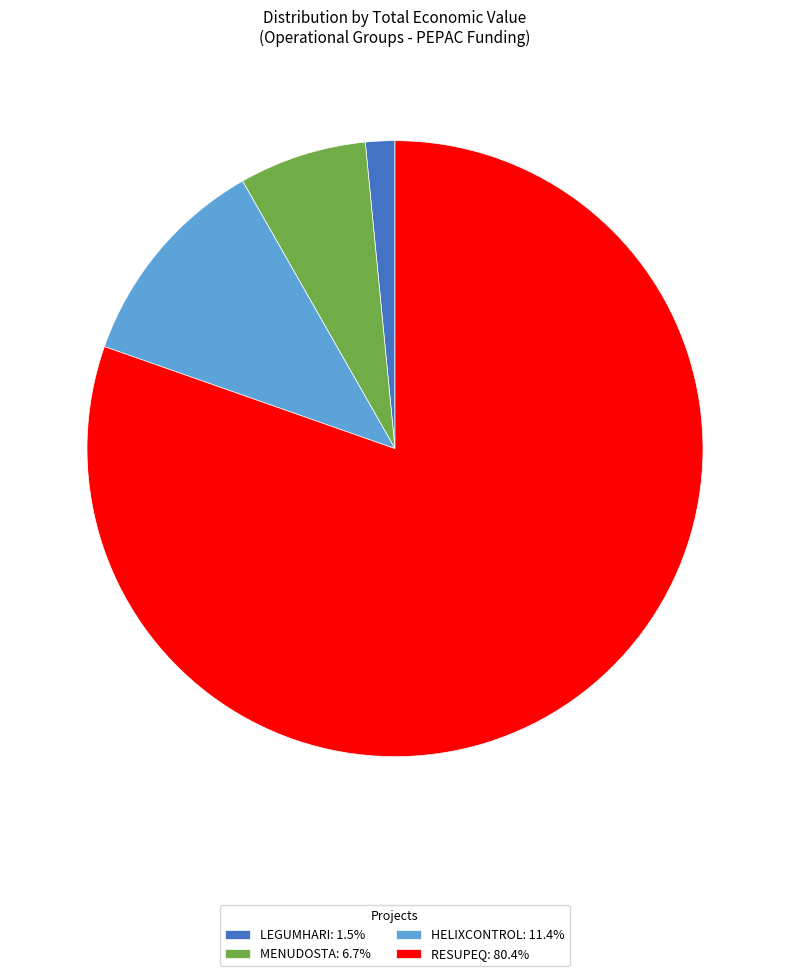

Does any single category account for the majority?

Yes